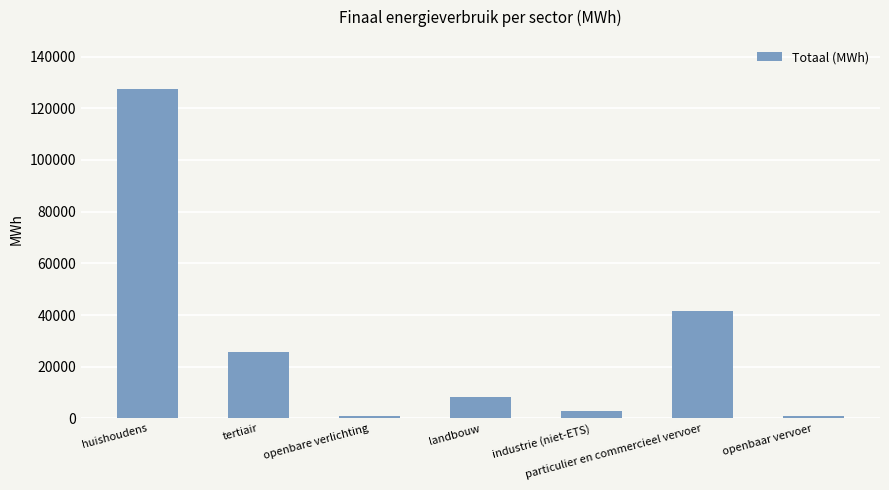

What is the maximum value shown in the chart?

127337.3